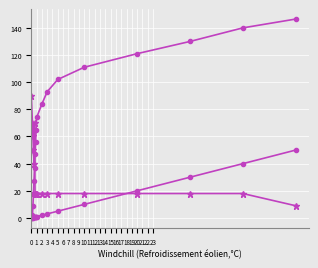

How many lines are shown in the chart?

3